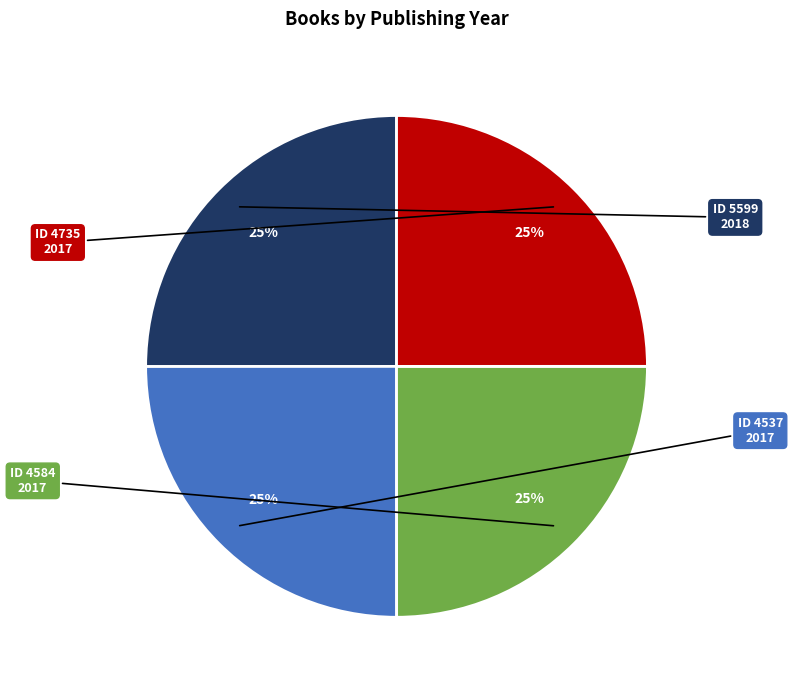

Is there a majority slice in this chart?

No